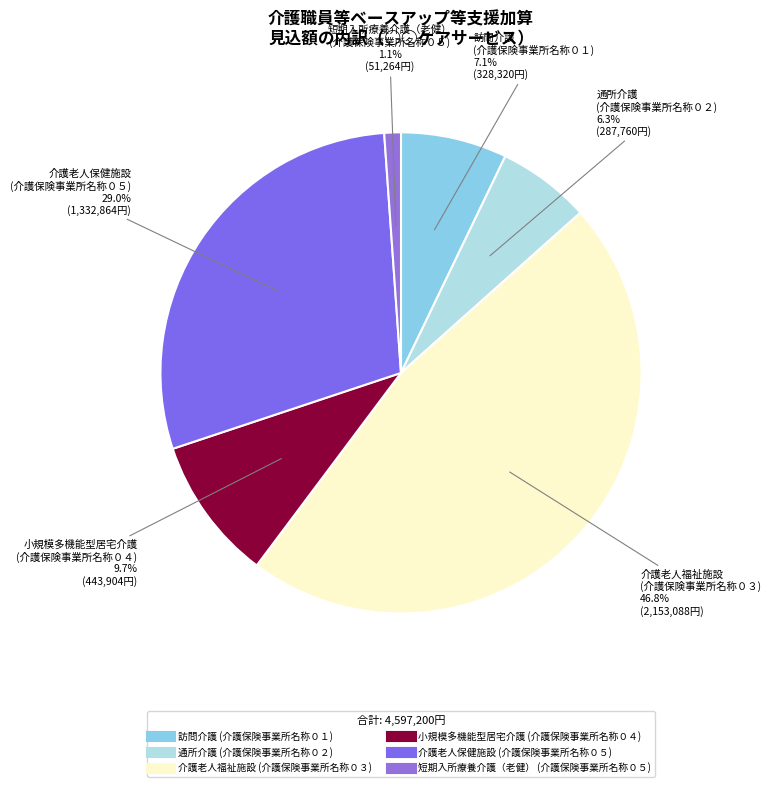

Is there any slice that represents more than half of the pie?

No